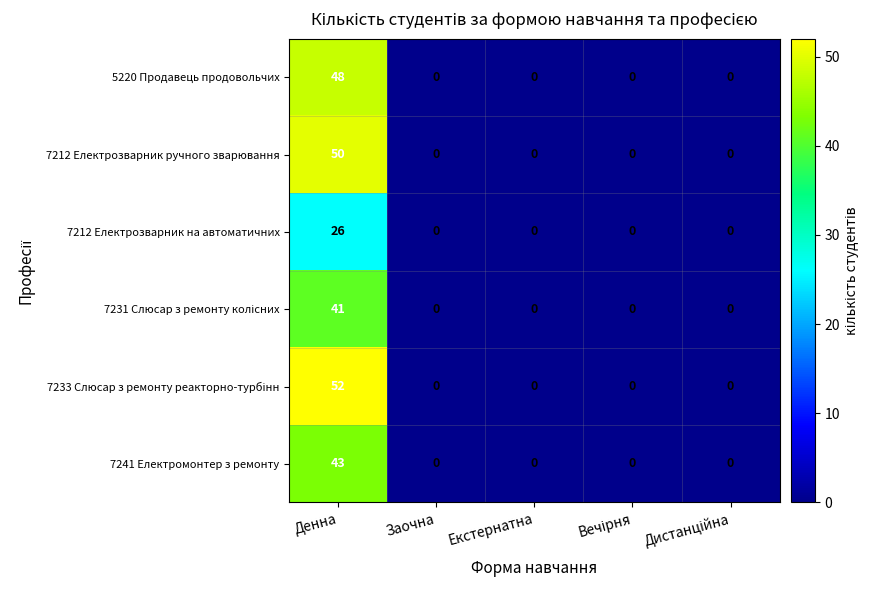

Is it true that 7212 Електрозварник на автоматичних equals 37 at Денна?

False